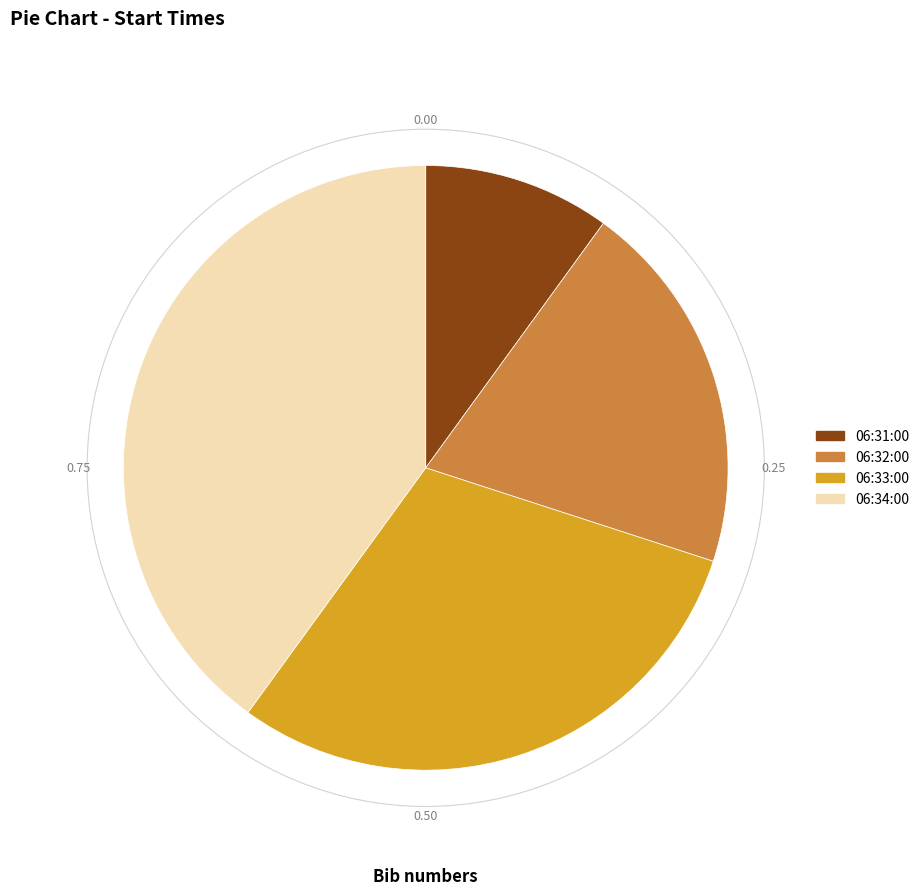

Approximately how many times larger is the value at 06:34:00 compared to 06:31:00?

4.0